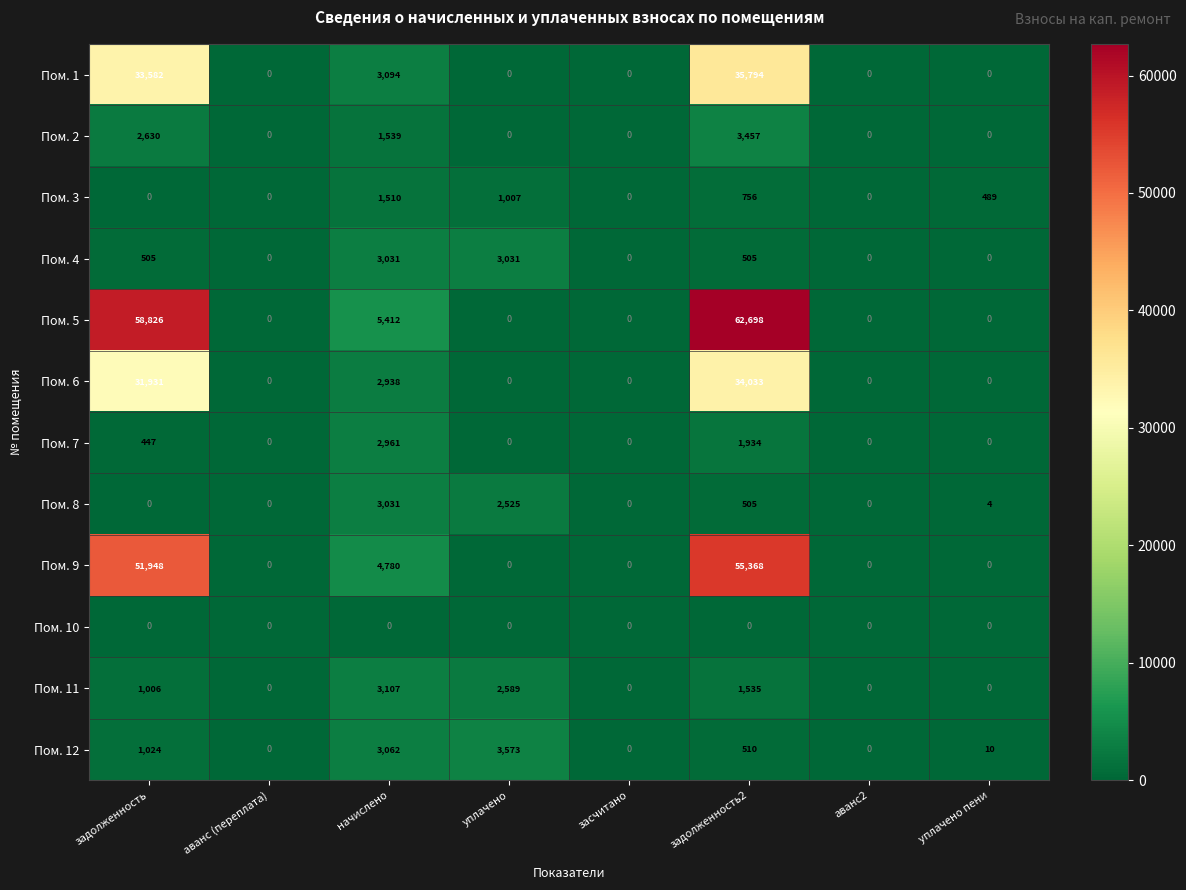

What is the maximum value for Пом. 9?

55368